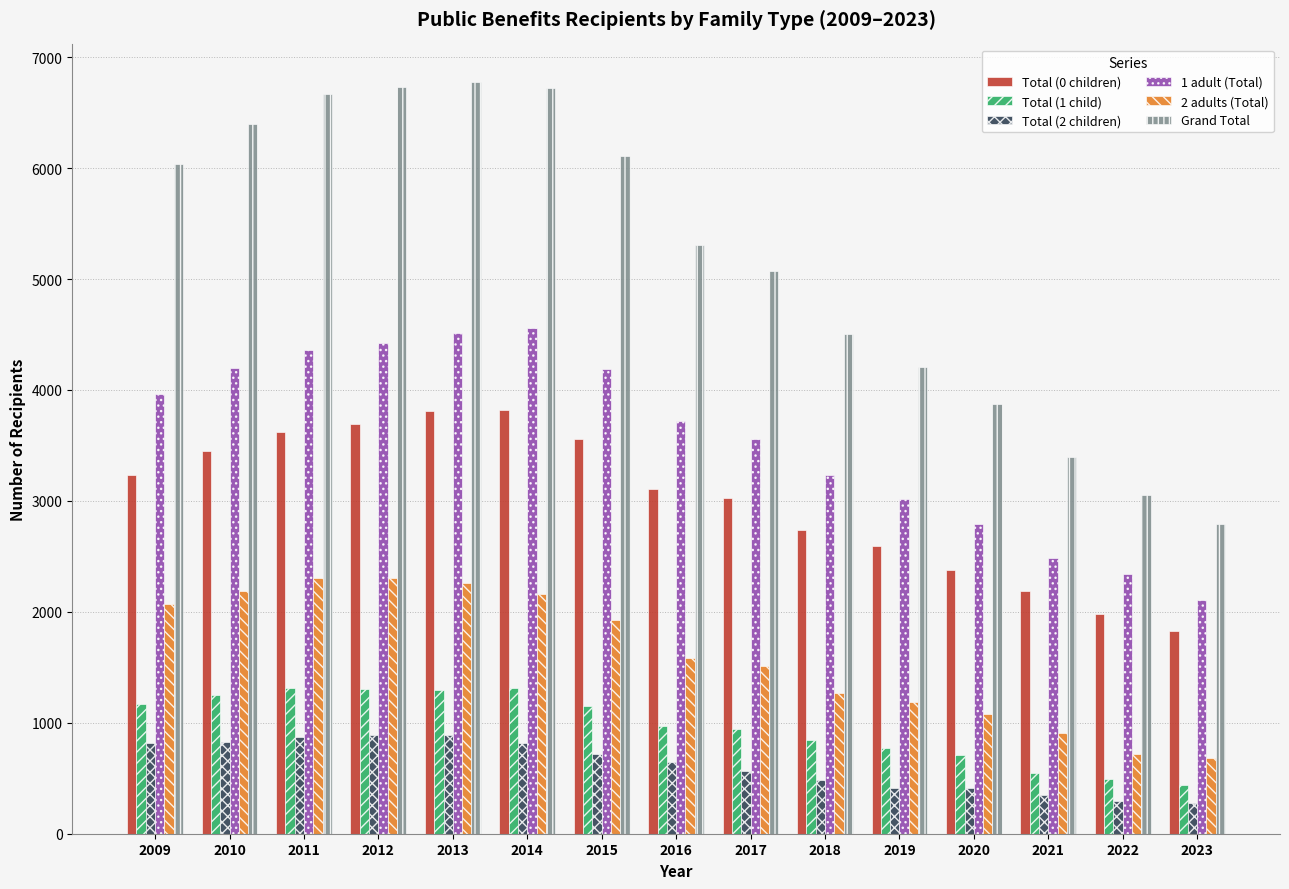

What is the lowest value of the 1 adult (Total) series?

2109